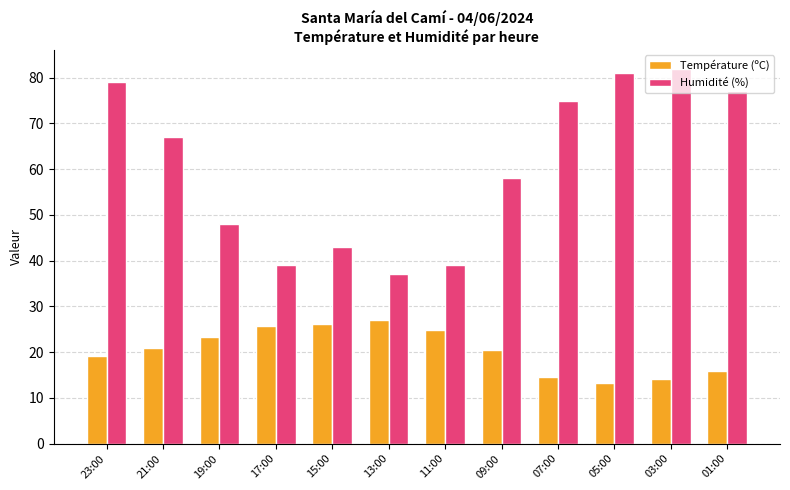

What is the sum of all Température (ºC) values?

245.3